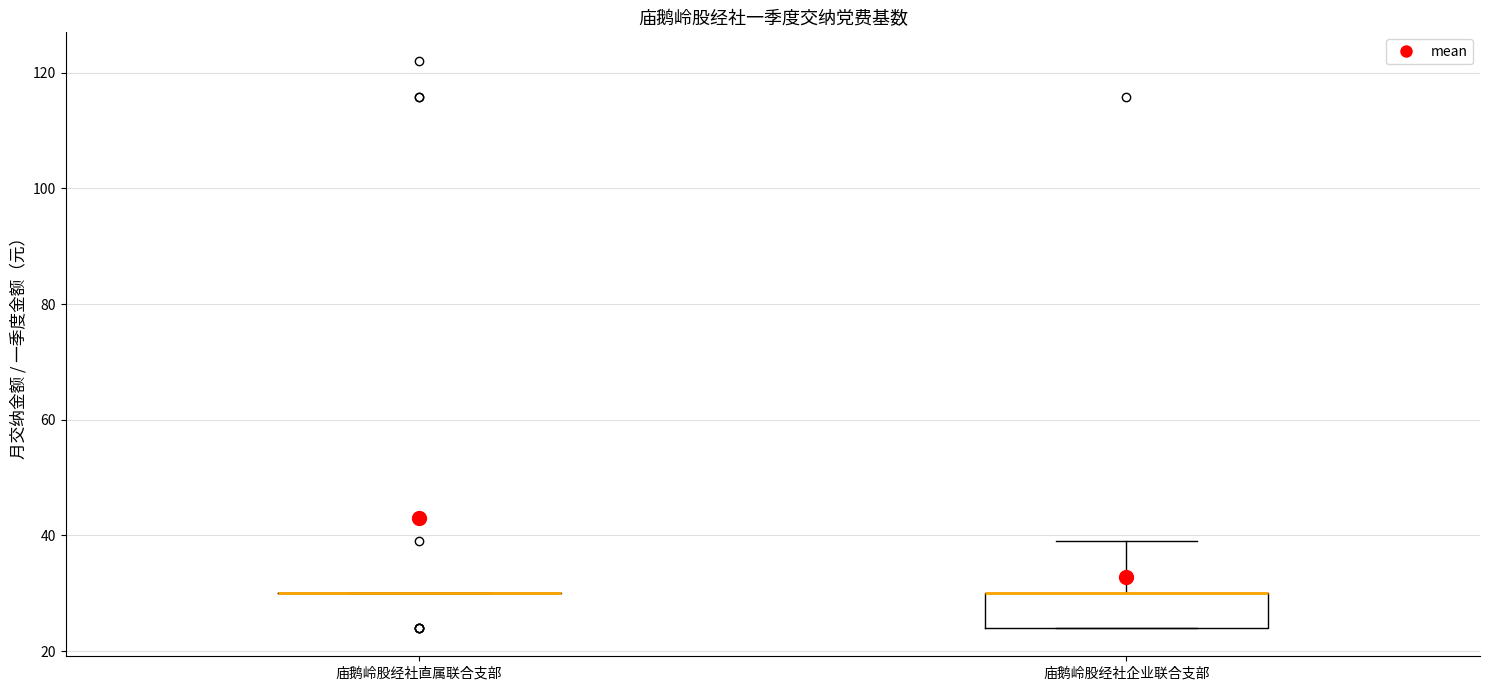

Reading left to right, transcribe this box plot: for each box, give where its median line is, the range the box spans, and where its two whiskers end, as read against the y-axis. The values are not printed on the chart, so give them approximately, as read against the axis.

庙鹅岭股经社直属联合支部: box collapsed to a line at 30, whiskers 30 to 30
庙鹅岭股经社企业联合支部: median 30 (drawn on the box's upper edge), box 24 to 30, whiskers 24 to 40